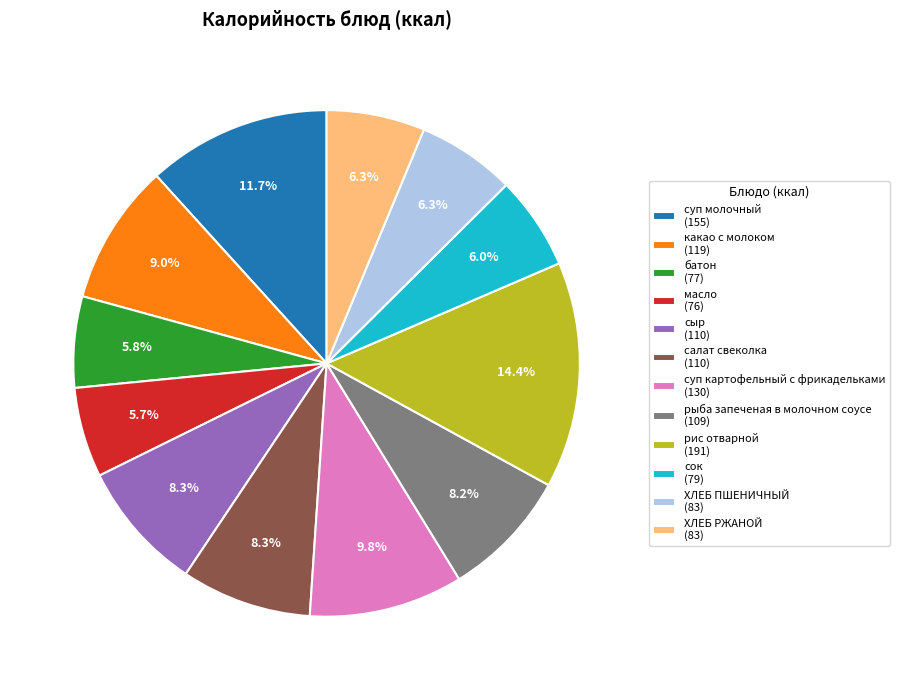

To the nearest percent, what portion does батон represent?

6%